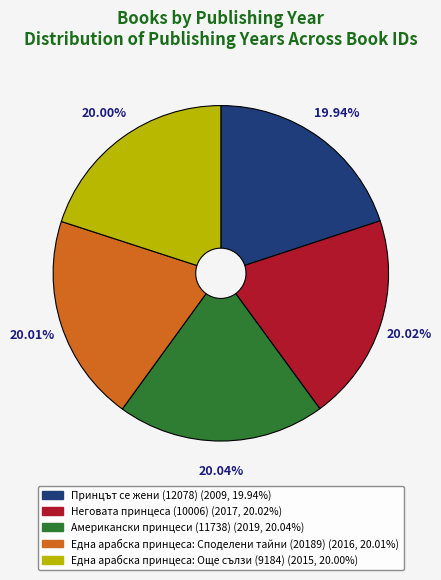

To the nearest percent, what portion does Една арабска принцеса: Още сълзи (9184) represent?

20%